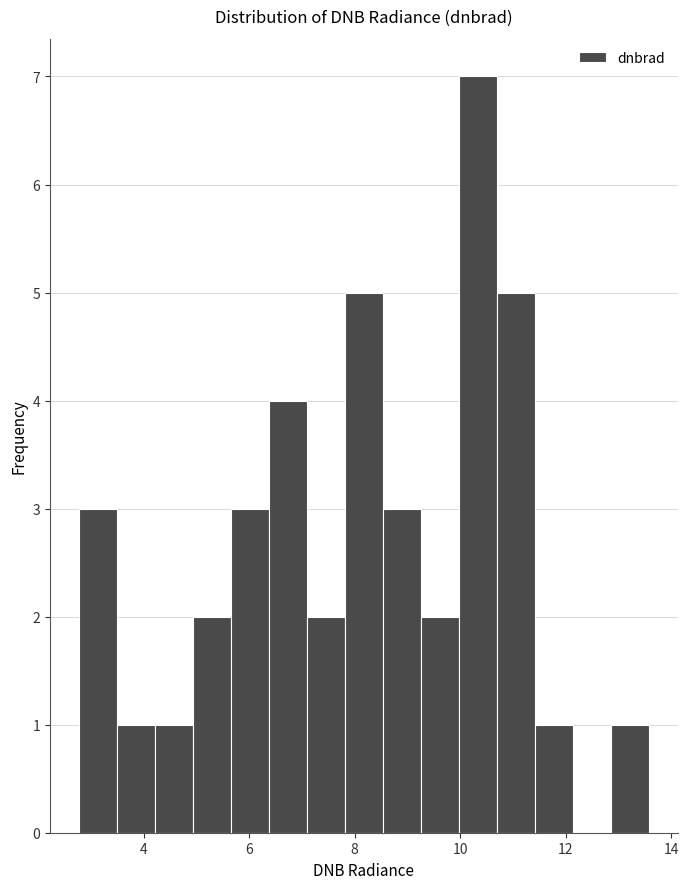

Around what value on the x-axis is the tallest bar? Give the approximate position of its centre, as read against the axis.

10.4